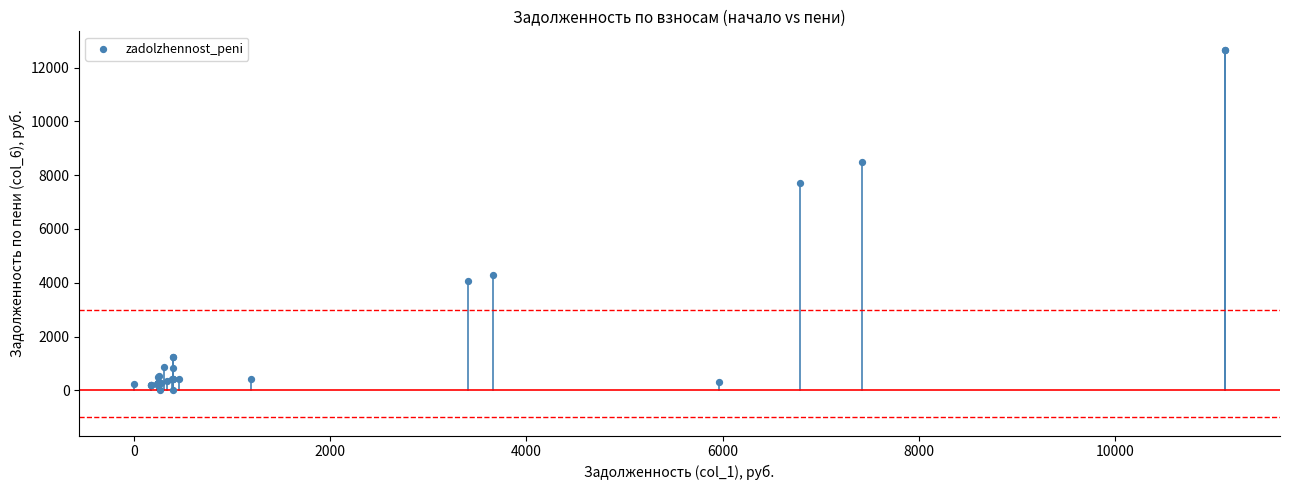

What Y value in the scatter plot is closest to 6334?

7728.6